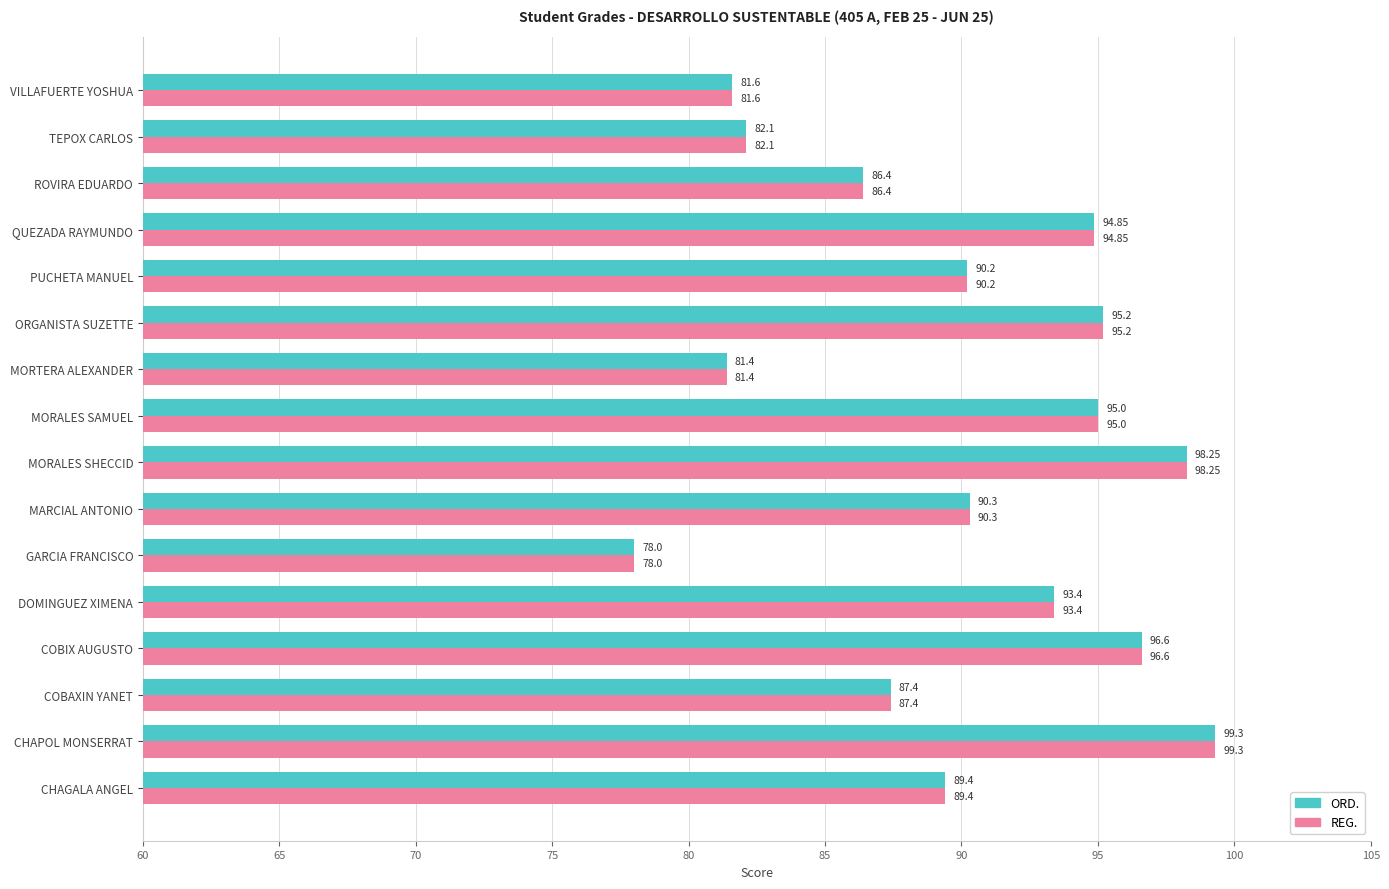

At which label does REG. reach its minimum?

GARCIA FRANCISCO